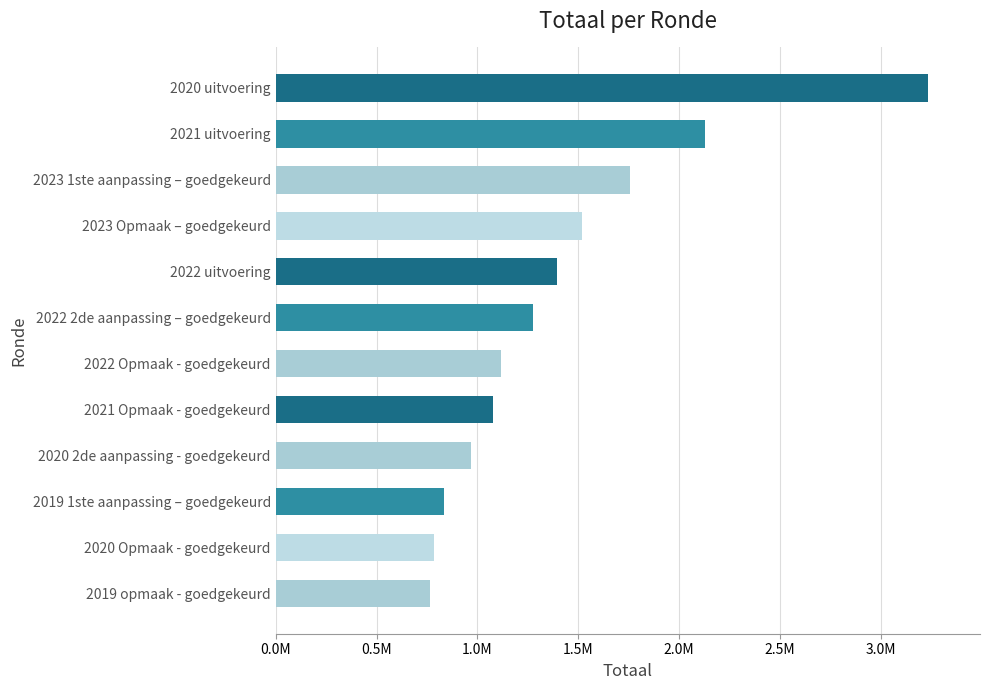

Are the bars horizontal?

Yes